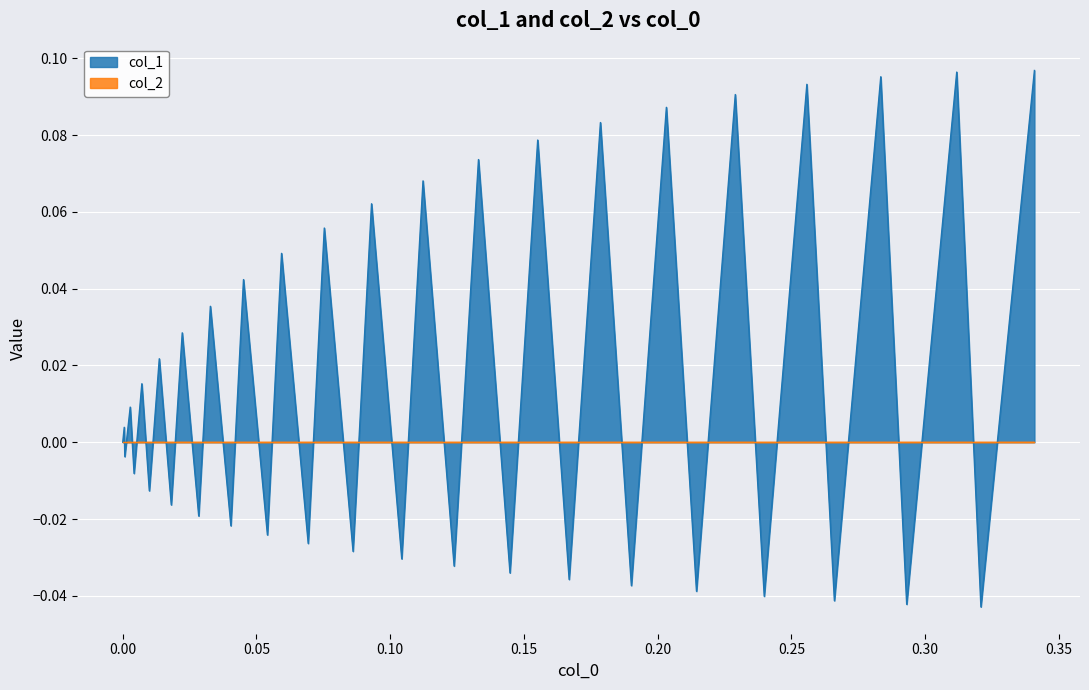

Which series has the largest range (max minus min)?

col_1